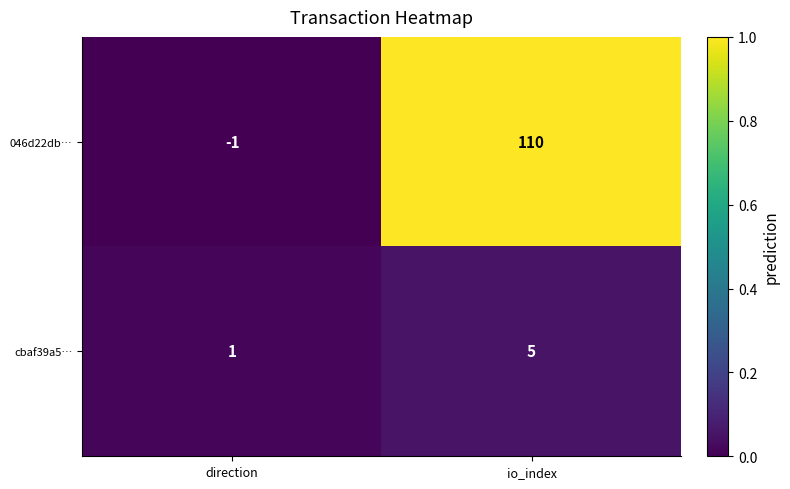

Reading left to right, extract all data points from this chart.

046d22db…: -1	110
cbaf39a5…: 1	5